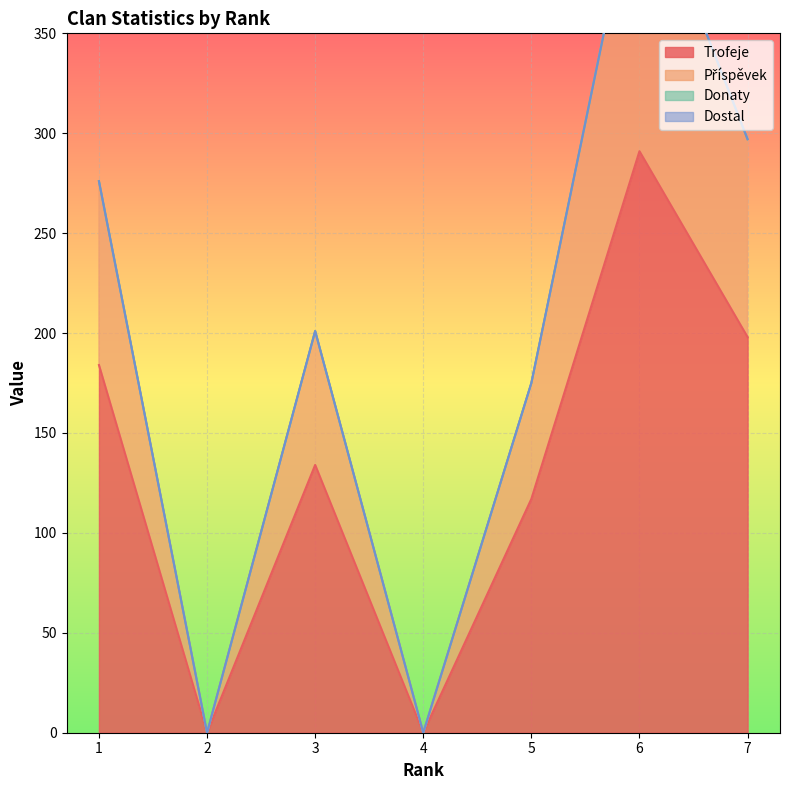

What is the highest value of the Trofeje series?

291